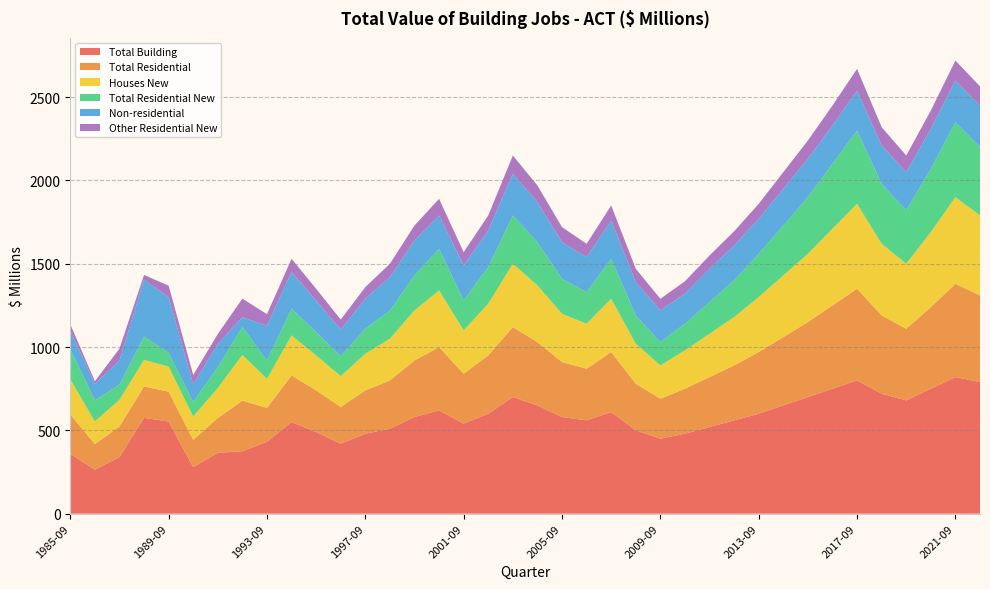

Reading left to right, what are all the values shown in this chart?

Total Building: 1985-09=359.3	1986-09=263.8	1987-09=340.0	1988-09=575.0	1989-09=553.1	1990-09=279.1	1991-09=365.4	1992-09=374.7	1993-09=431.8	1994-09=550.0	1995-09=490.0	1996-09=420.0	1997-09=480.0	1998-09=510.0	1999-09=580.0	2000-09=620.0	2001-09=540.0	2002-09=600.0	2003-09=700.0	2004-09=650.0	2005-09=580.0	2006-09=560.0	2007-09=610.0	2008-09=500.0	2009-09=450.0	2010-09=480.0	2011-09=520.0	2012-09=560.0	2013-09=600.0	2014-09=650.0	2015-09=700.0	2016-09=750.0	2017-09=800.0	2018-09=720.0	2019-09=680.0	2020-09=750.0	2021-09=820.0	2022-09=790.0
Total Residential: 1985-09=236.7	1986-09=154.6	1987-09=183.1	1988-09=188.6	1989-09=179.3	1990-09=163.4	1991-09=208.9	1992-09=303.7	1993-09=203.4	1994-09=280.0	1995-09=250.0	1996-09=220.0	1997-09=260.0	1998-09=290.0	1999-09=340.0	2000-09=380.0	2001-09=300.0	2002-09=350.0	2003-09=420.0	2004-09=380.0	2005-09=330.0	2006-09=310.0	2007-09=360.0	2008-09=280.0	2009-09=240.0	2010-09=270.0	2011-09=300.0	2012-09=330.0	2013-09=370.0	2014-09=410.0	2015-09=450.0	2016-09=500.0	2017-09=550.0	2018-09=470.0	2019-09=430.0	2020-09=490.0	2021-09=560.0	2022-09=520.0
Houses New: 1985-09=210.9	1986-09=135.1	1987-09=160.3	1988-09=159.3	1989-09=150.5	1990-09=141.0	1991-09=179.7	1992-09=274.1	1993-09=174.0	1994-09=240.0	1995-09=210.0	1996-09=185.0	1997-09=220.0	1998-09=250.0	1999-09=300.0	2000-09=340.0	2001-09=260.0	2002-09=310.0	2003-09=380.0	2004-09=340.0	2005-09=290.0	2006-09=270.0	2007-09=320.0	2008-09=240.0	2009-09=200.0	2010-09=230.0	2011-09=260.0	2012-09=290.0	2013-09=330.0	2014-09=370.0	2015-09=410.0	2016-09=460.0	2017-09=510.0	2018-09=430.0	2019-09=390.0	2020-09=450.0	2021-09=520.0	2022-09=480.0
Total Residential New: 1985-09=180.8	1986-09=126.4	1987-09=91.5	1988-09=139.9	1989-09=83.2	1990-09=87.7	1991-09=124.3	1992-09=167.9	1993-09=109.7	1994-09=160.0	1995-09=140.0	1996-09=120.0	1997-09=150.0	1998-09=170.0	1999-09=210.0	2000-09=250.0	2001-09=180.0	2002-09=220.0	2003-09=290.0	2004-09=260.0	2005-09=210.0	2006-09=190.0	2007-09=240.0	2008-09=170.0	2009-09=140.0	2010-09=160.0	2011-09=190.0	2012-09=220.0	2013-09=260.0	2014-09=300.0	2015-09=340.0	2016-09=390.0	2017-09=440.0	2018-09=360.0	2019-09=320.0	2020-09=380.0	2021-09=450.0	2022-09=410.0
Non-residential: 1985-09=110.9	1986-09=99.4	1987-09=144.1	1988-09=342.5	1989-09=333.4	1990-09=105.4	1991-09=139.9	1992-09=58.4	1993-09=209.9	1994-09=220.0	1995-09=190.0	1996-09=160.0	1997-09=180.0	1998-09=200.0	1999-09=210.0	2000-09=200.0	2001-09=210.0	2002-09=220.0	2003-09=250.0	2004-09=240.0	2005-09=220.0	2006-09=210.0	2007-09=230.0	2008-09=200.0	2009-09=190.0	2010-09=180.0	2011-09=200.0	2012-09=210.0	2013-09=210.0	2014-09=220.0	2015-09=230.0	2016-09=230.0	2017-09=240.0	2018-09=230.0	2019-09=230.0	2020-09=240.0	2021-09=250.0	2022-09=250.0
Other Residential New: 1985-09=38.6	1986-09=15.3	1987-09=71.7	1988-09=27.5	1989-09=69.2	1990-09=56.2	1991-09=60.4	1992-09=112.1	1993-09=68.6	1994-09=80.0	1995-09=70.0	1996-09=60.0	1997-09=70.0	1998-09=80.0	1999-09=90.0	2000-09=100.0	2001-09=80.0	2002-09=90.0	2003-09=110.0	2004-09=100.0	2005-09=90.0	2006-09=80.0	2007-09=90.0	2008-09=80.0	2009-09=70.0	2010-09=75.0	2011-09=80.0	2012-09=85.0	2013-09=90.0	2014-09=100.0	2015-09=110.0	2016-09=120.0	2017-09=130.0	2018-09=110.0	2019-09=100.0	2020-09=110.0	2021-09=120.0	2022-09=115.0